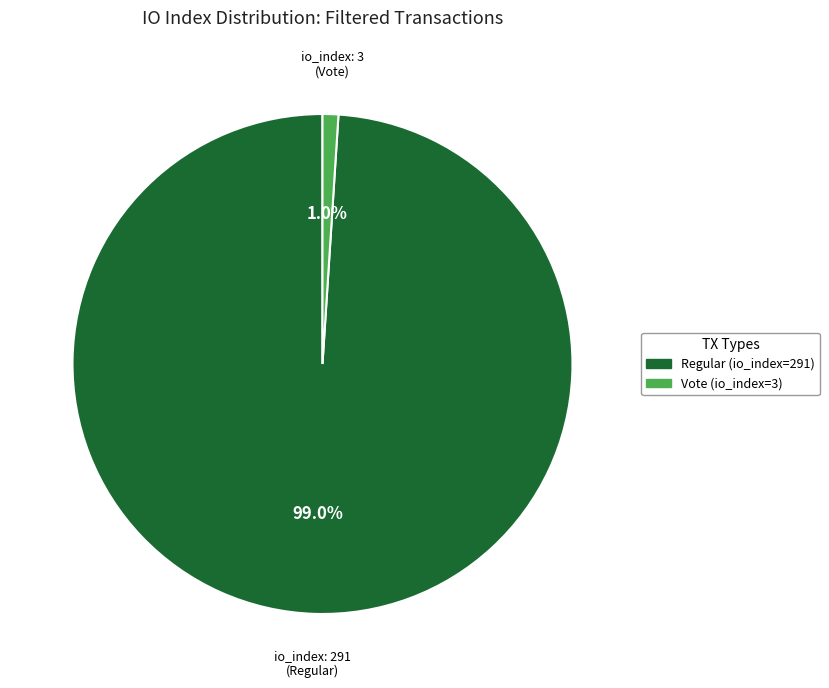

Is there any slice that represents more than half of the pie?

Yes